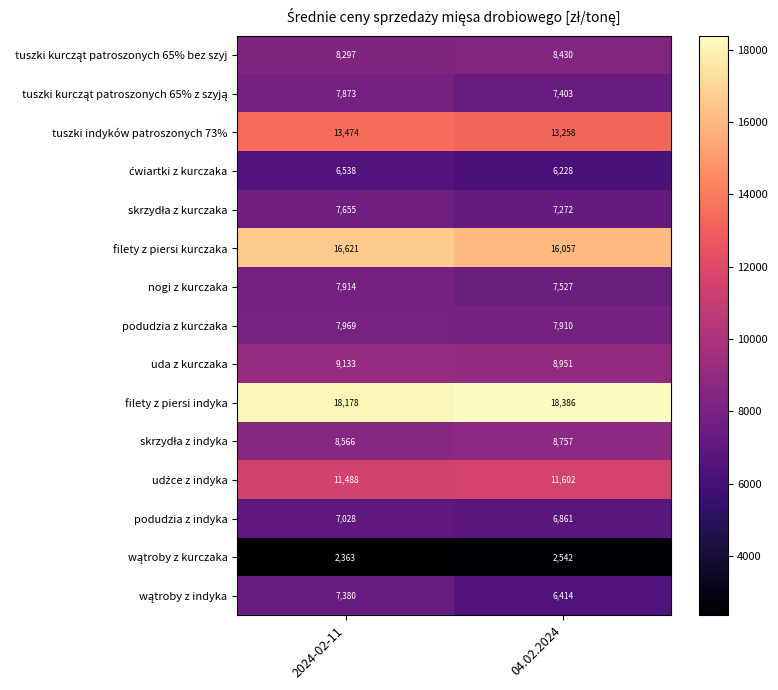

What is the spread (max minus min) of values at 04.02.2024?

15844